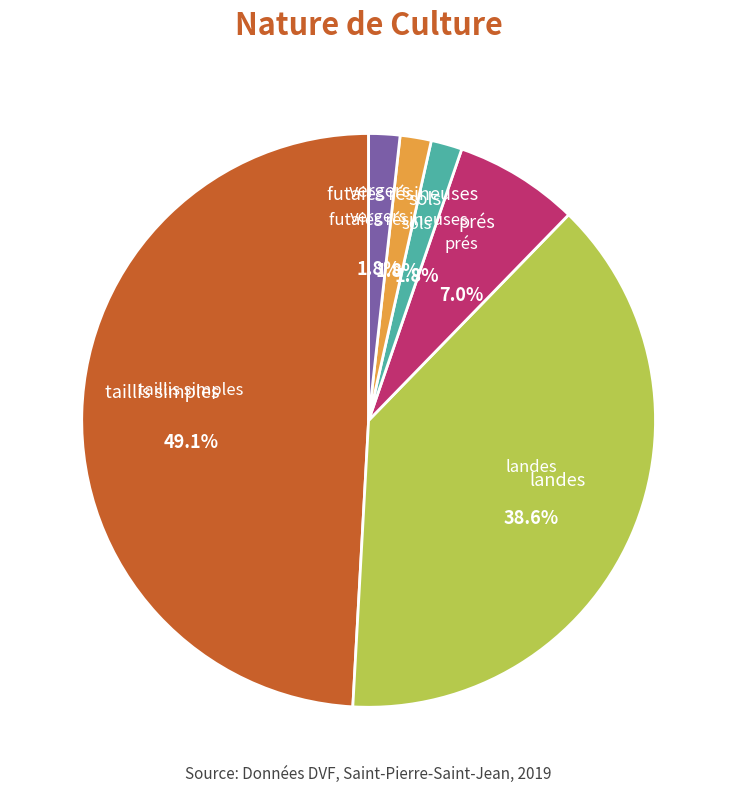

Which has a higher value, taillis simples or prés?

taillis simples